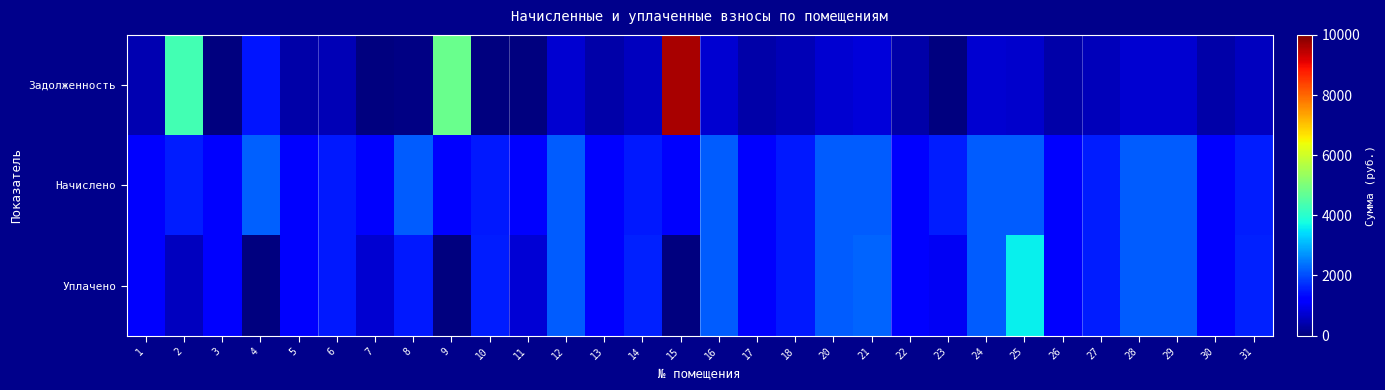

Between 31 and 30, which is larger?

31